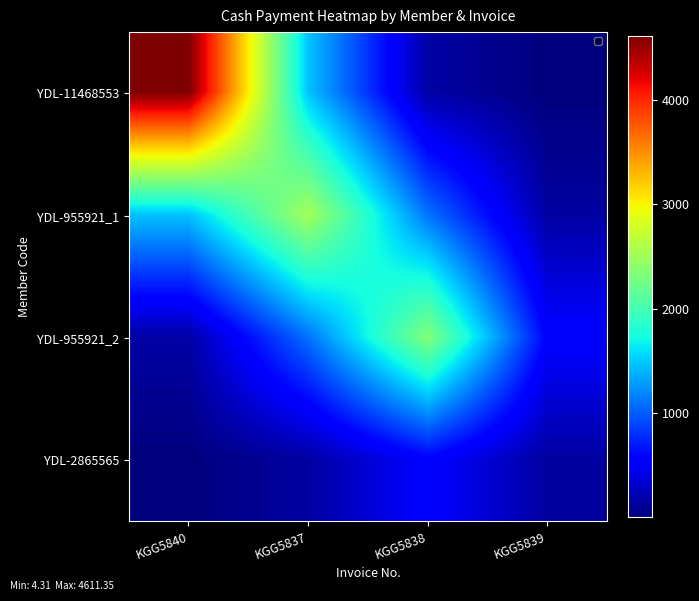

How many distinct data groups are displayed?

4